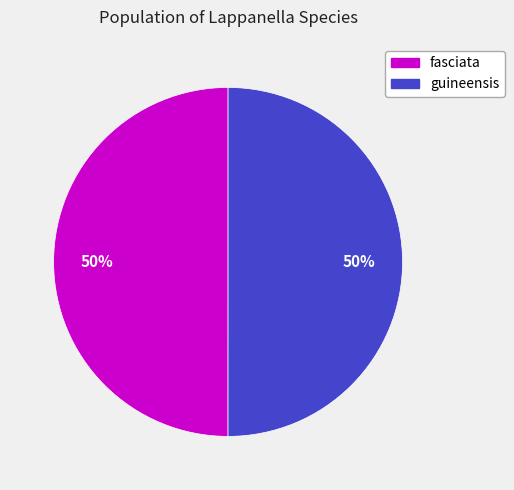

Combined, do guineensis and fasciata account for over 50%?

Yes